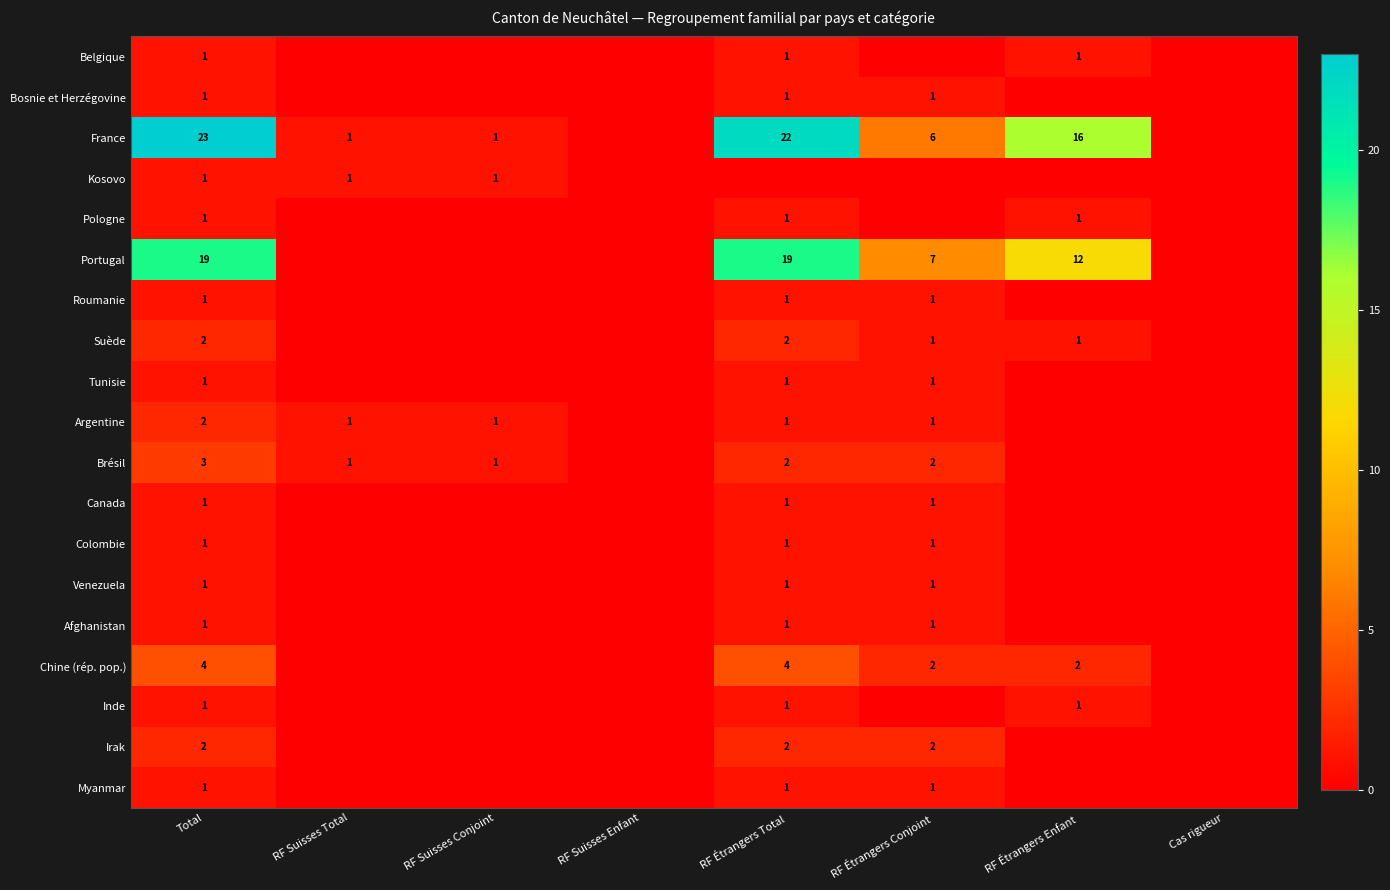

True or false: Portugal has a value of 12 at RF Étrangers Enfant.

True